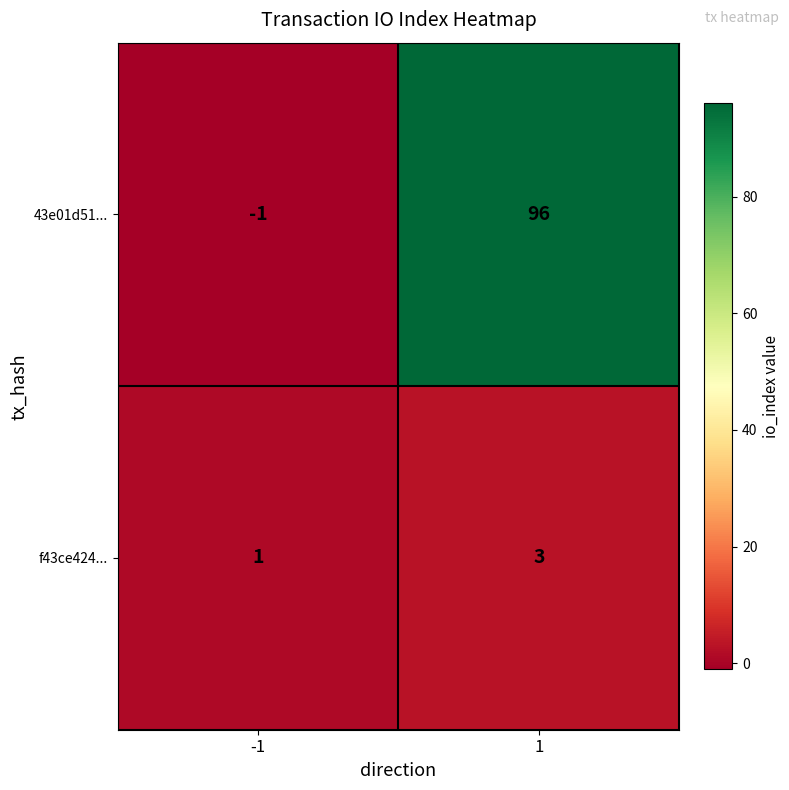

Rank the series by their average value, from lowest to highest.

f43ce424..., 43e01d51...